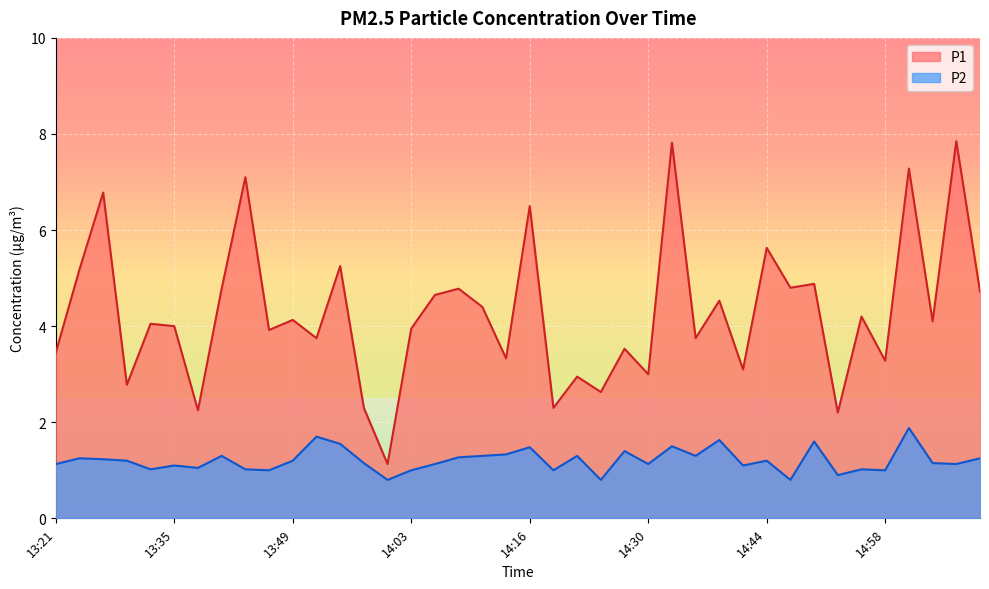

What is the average value of the P2 series?

1.2